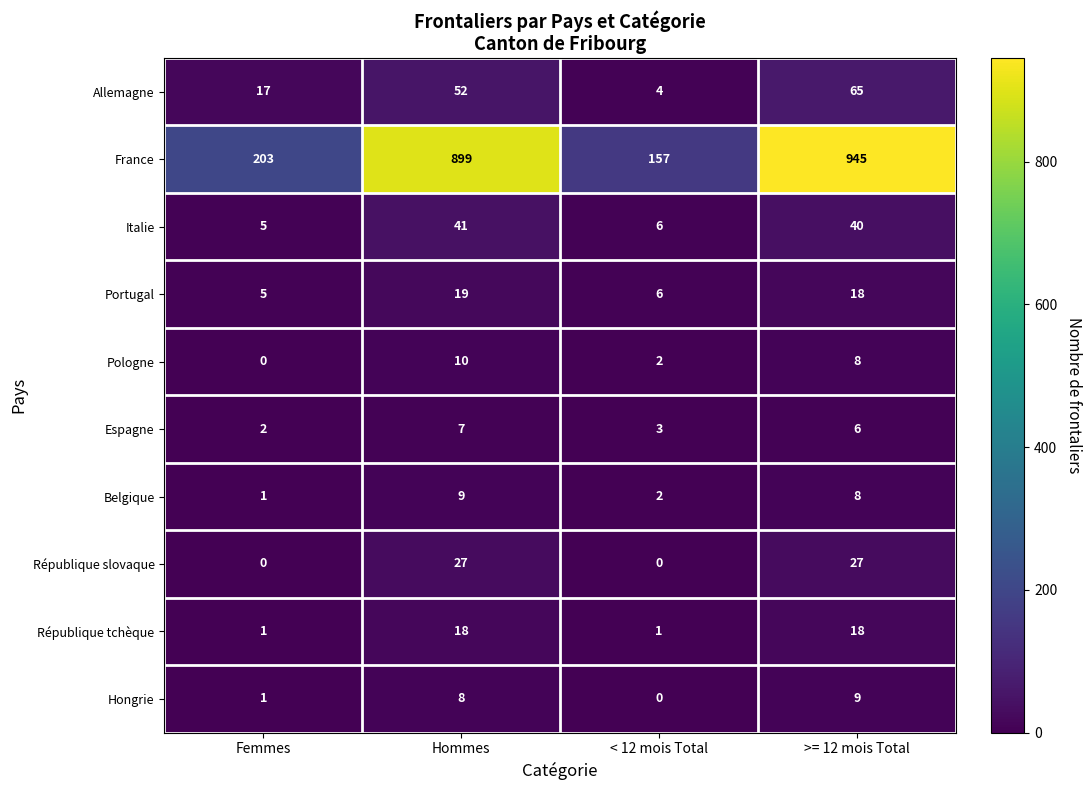

Which category has the highest value across all series?

>= 12 mois Total